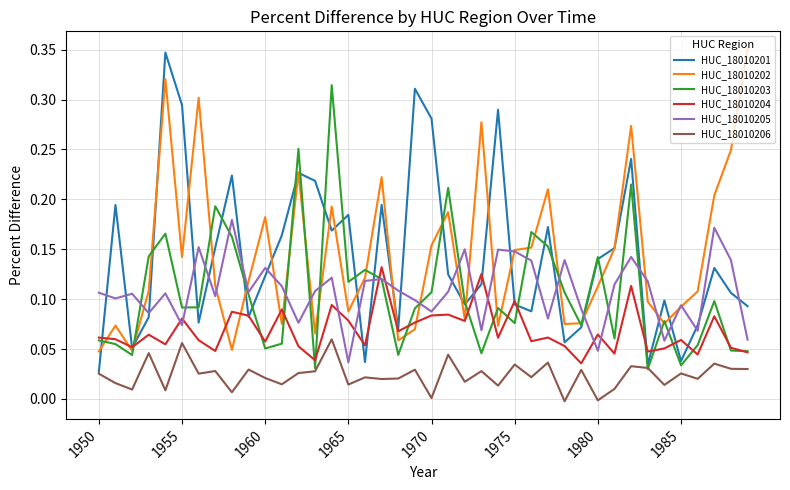

True or false: HUC_18010201 has more than 1 points higher than both neighbors.

True